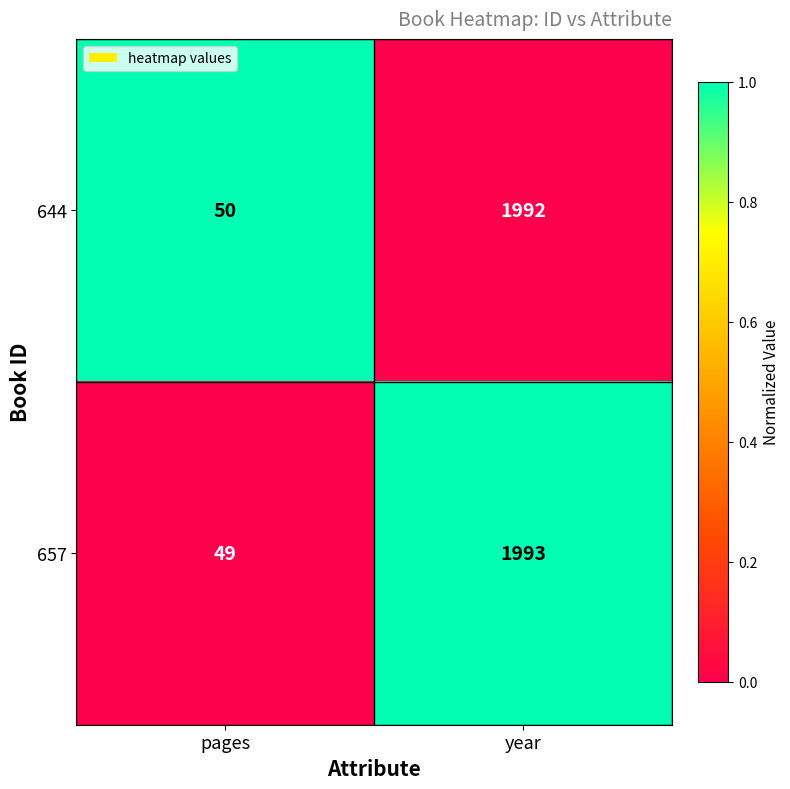

What is the minimum value shown in the chart?

49